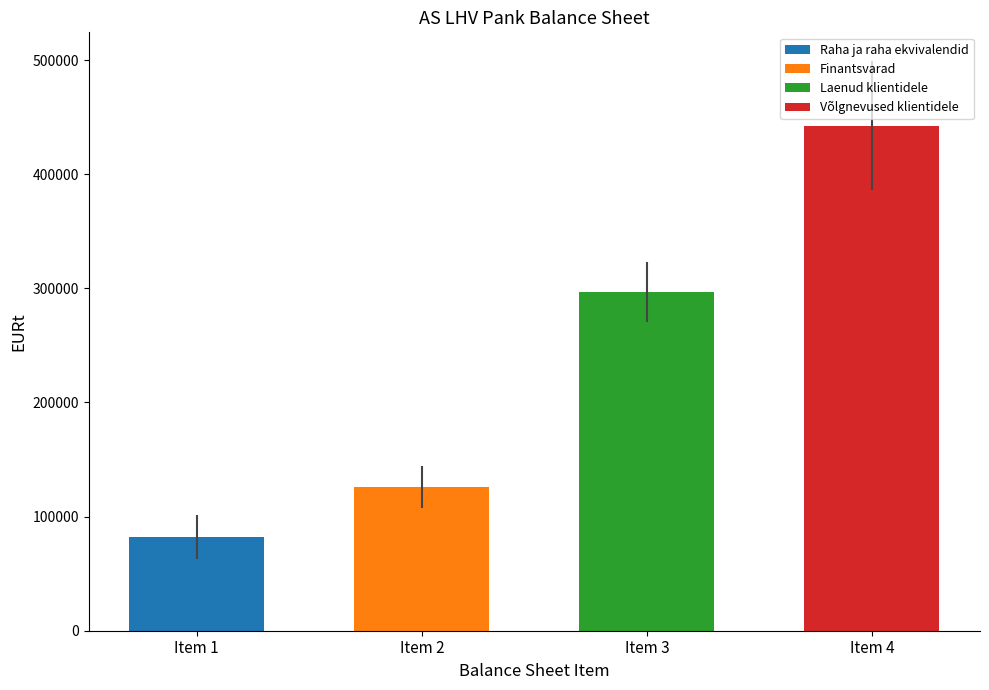

What is the greatest value displayed?

442595.8